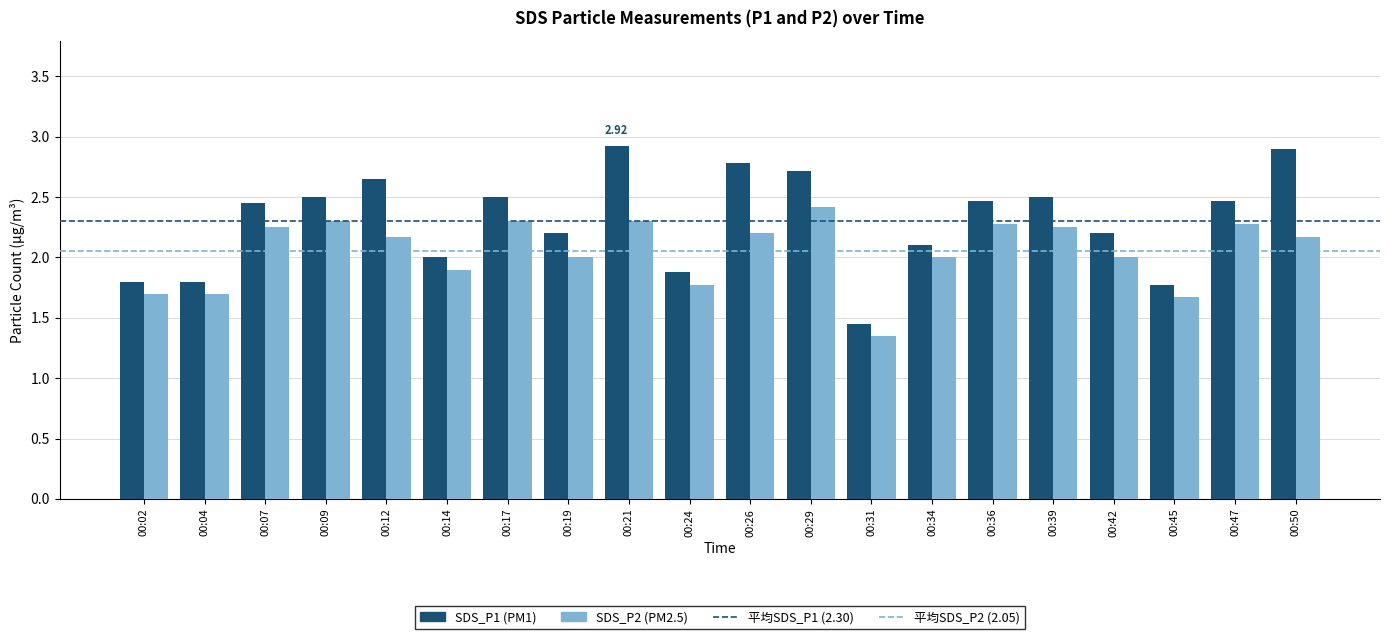

What is the total value across all series at 00:09?

4.8